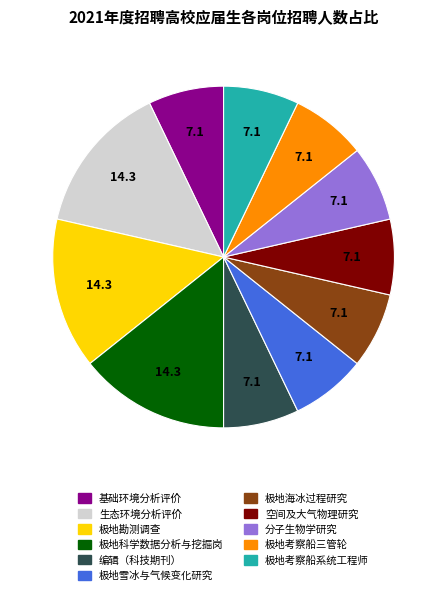

Is the sum of 生态环境分析评价 and 编辑（科技期刊） greater than half?

No